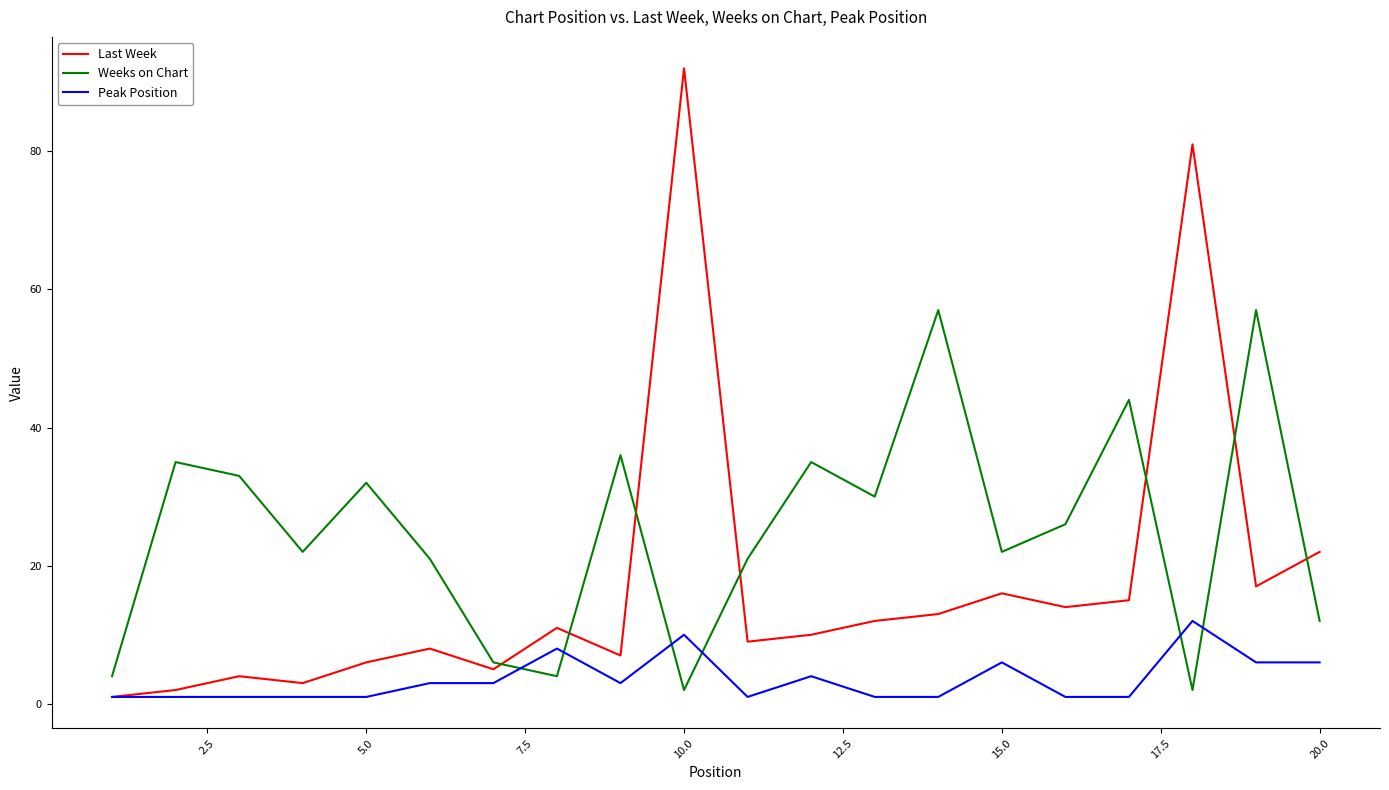

Which series has the largest total across all categories?

Weeks on Chart